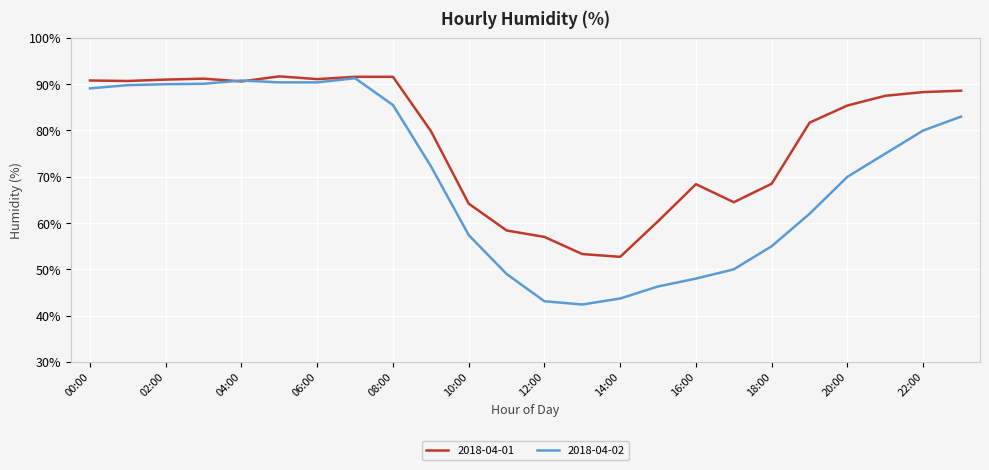

What is the difference between the maximum and minimum values in the 2018-04-01 series?

39.0